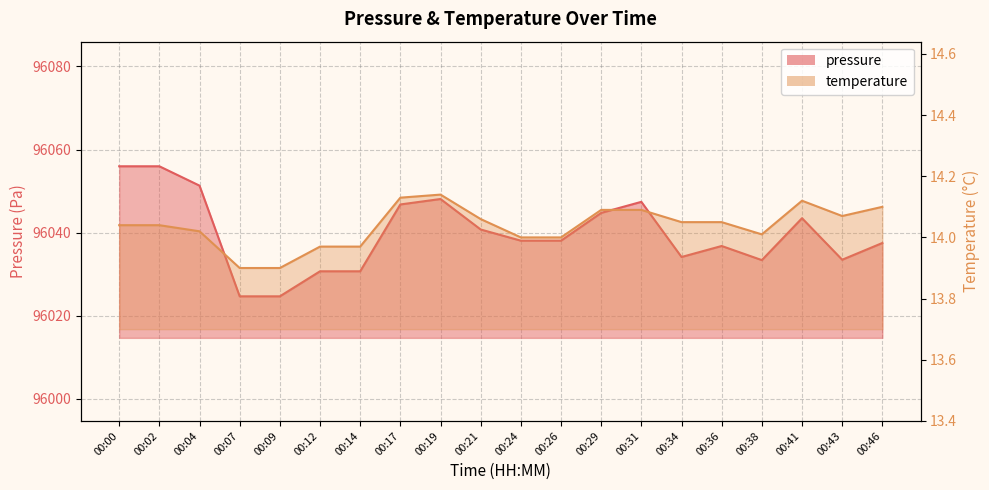

Where is the first local maximum for temperature?

00:19